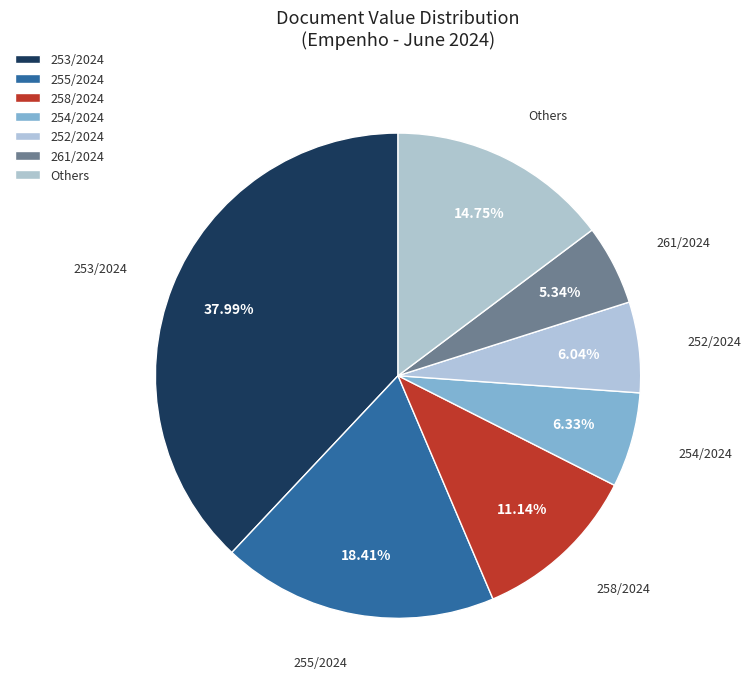

Is 254/2024 the majority of the pie?

No